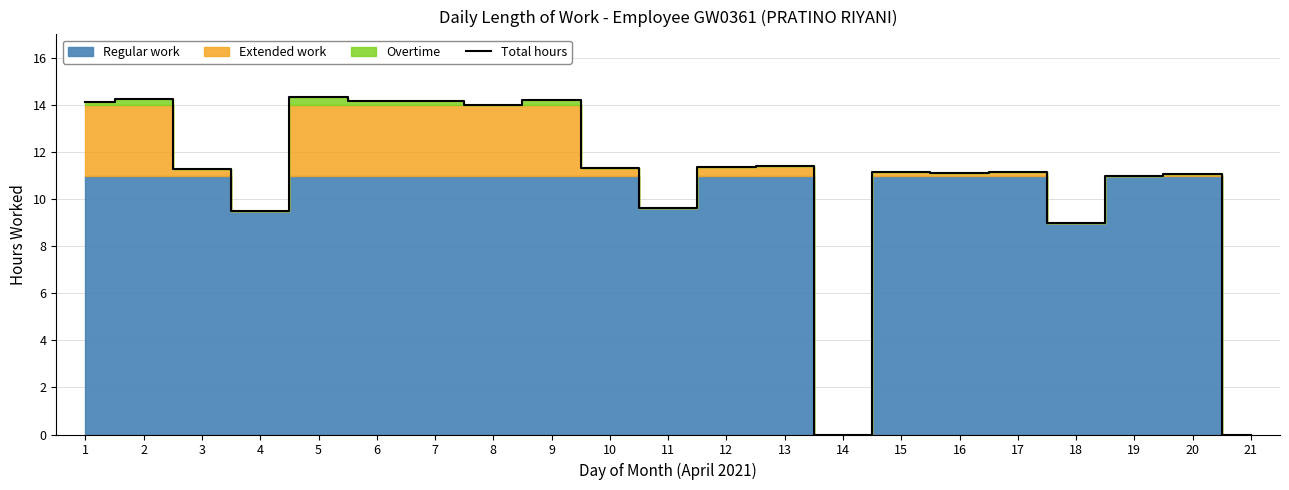

True or false: there are more than 1 points higher than both neighbors.

True